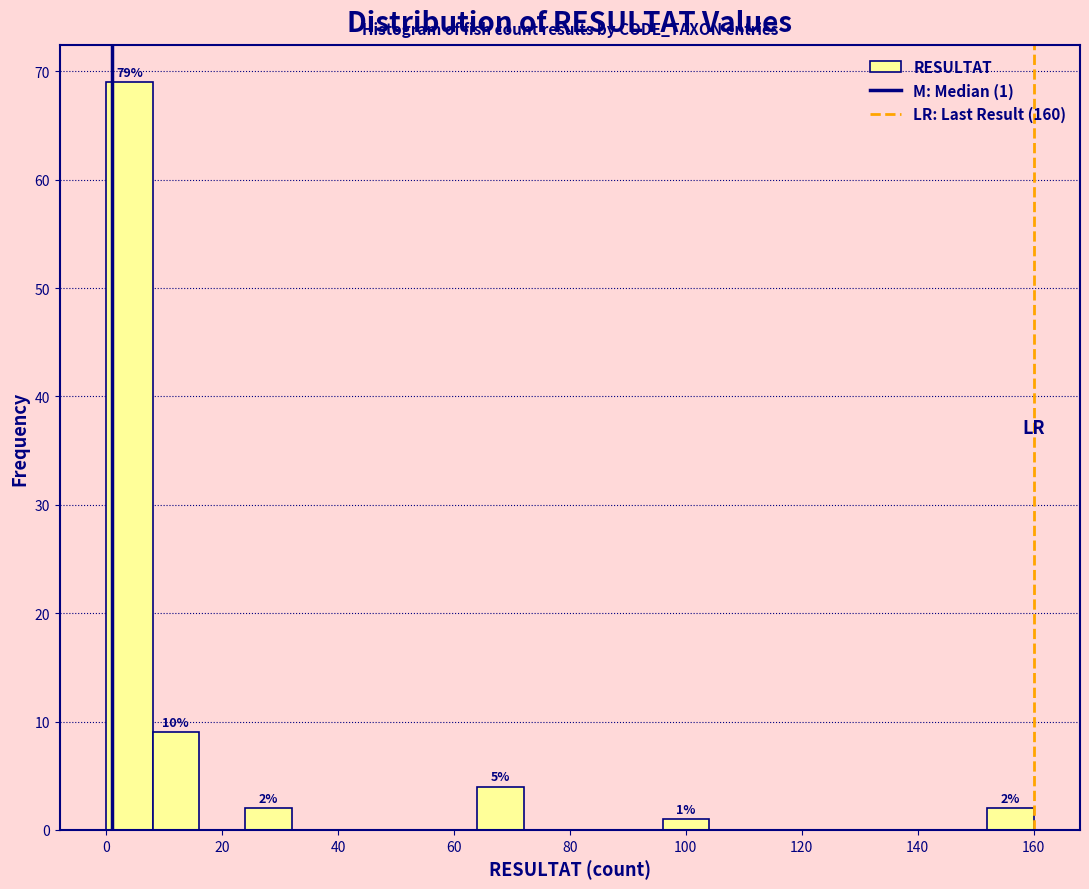

Which range on the x-axis has the tallest bar?

0 to 8